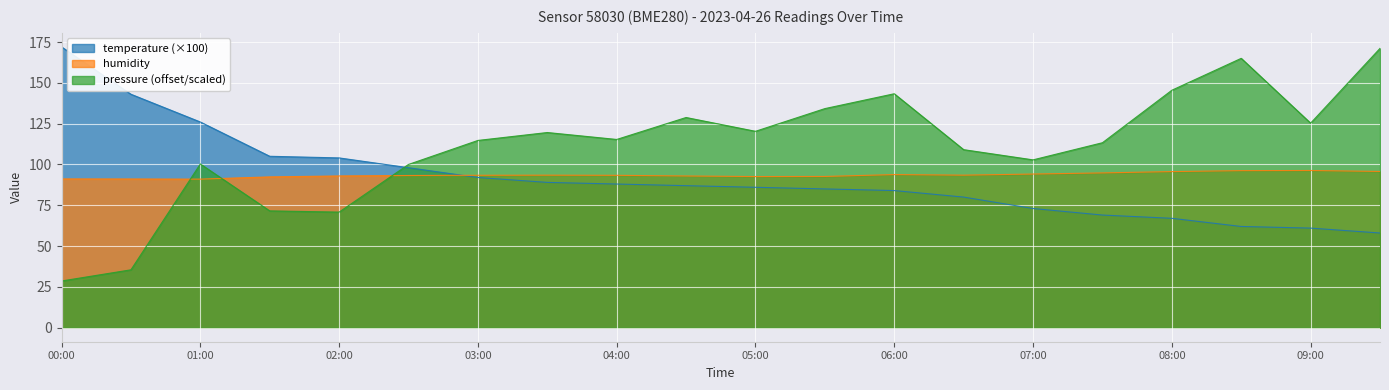

How many data points in temperature are less than 87?

10